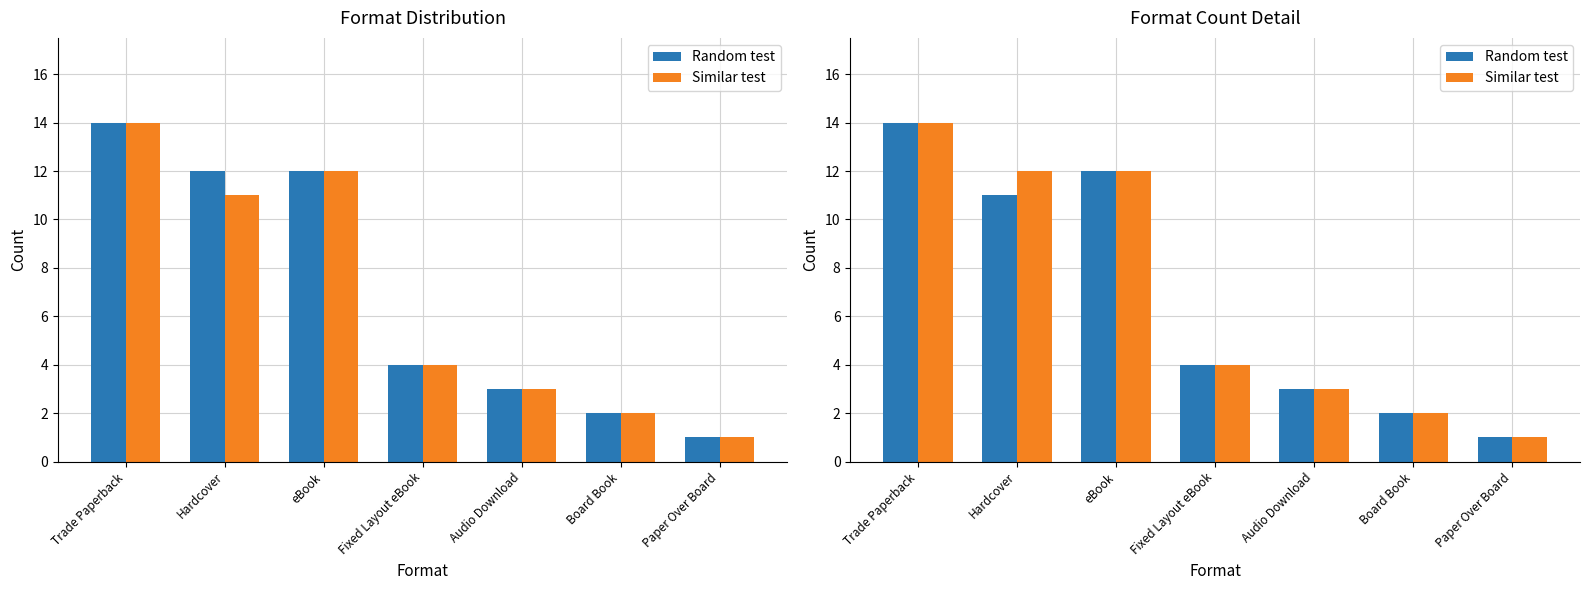

What position from the left is Audio Download?

5